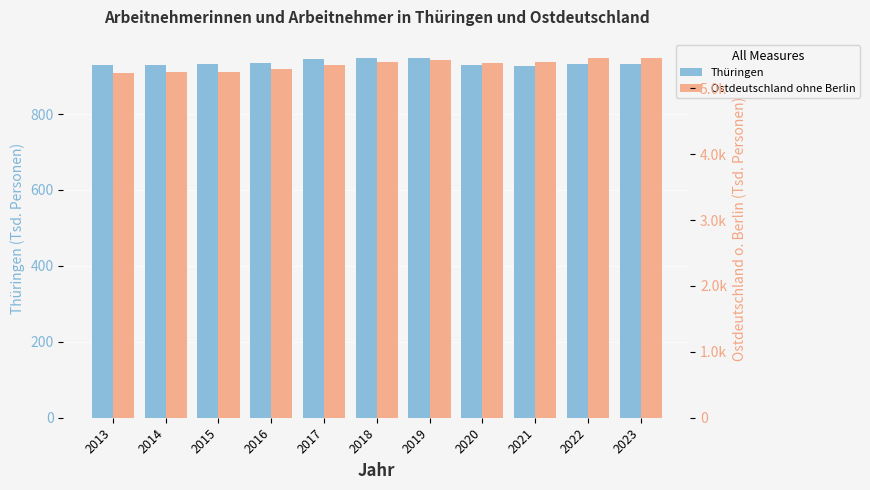

At which category is the sum across all series the highest?

2023